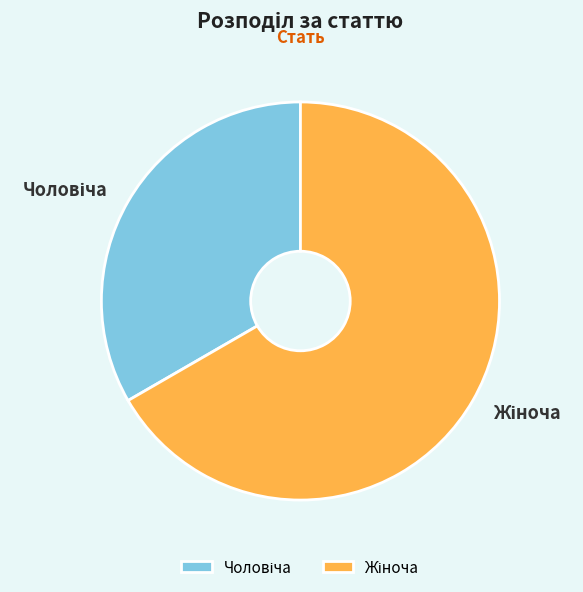

Is there a majority slice in this chart?

Yes